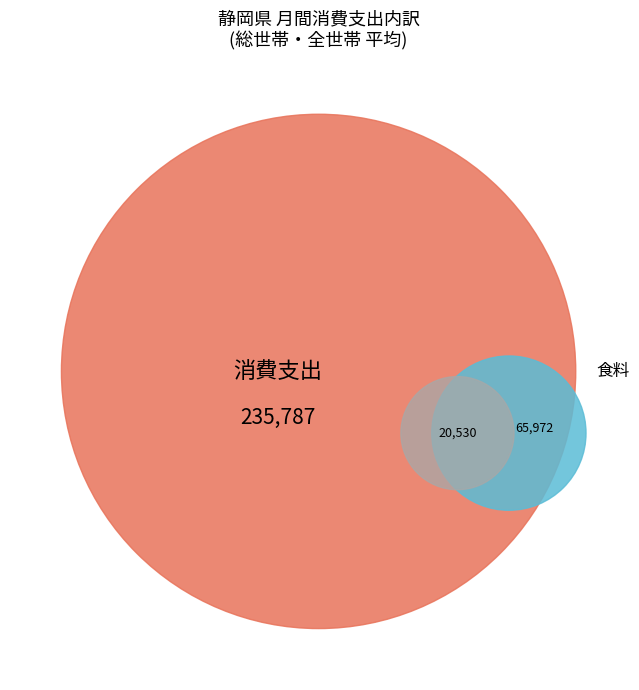

Is it true that 食料 is 18% of the pie?

True